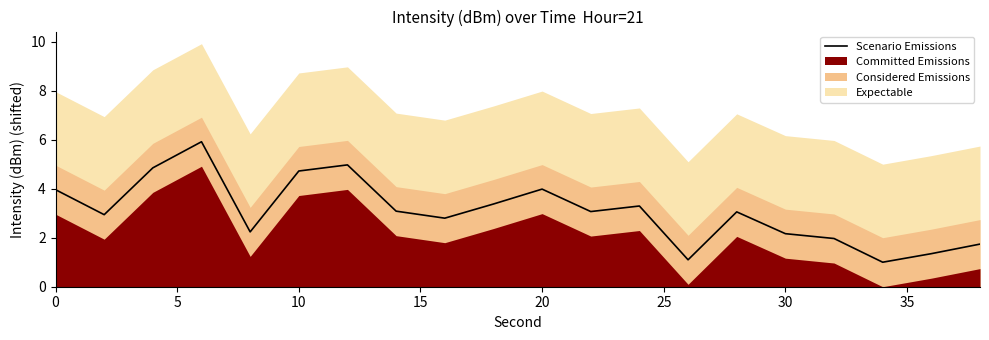

The value of Scenario Emissions at 0 is 4.0. True or false?

True